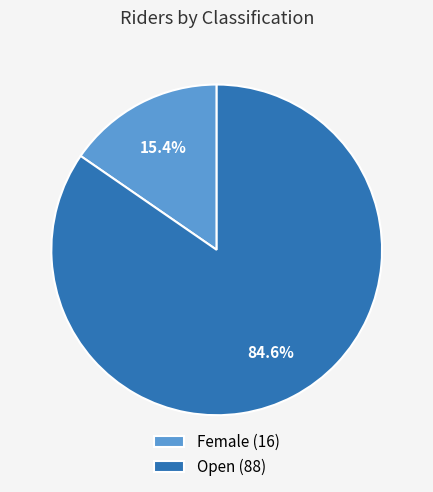

Does any single category account for the majority?

Yes